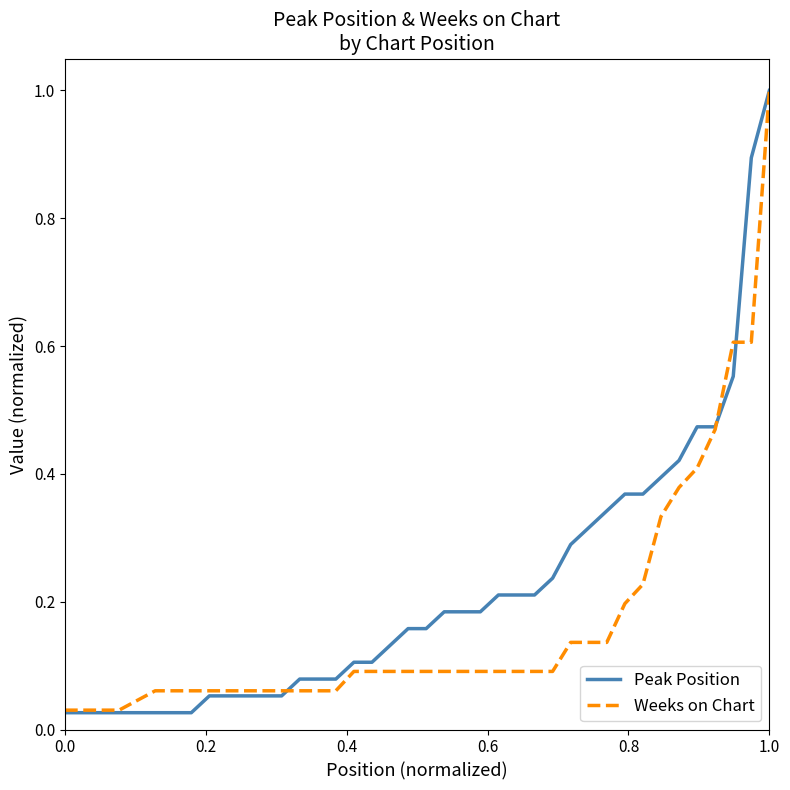

At how many categories does at least one series exceed 0?

40